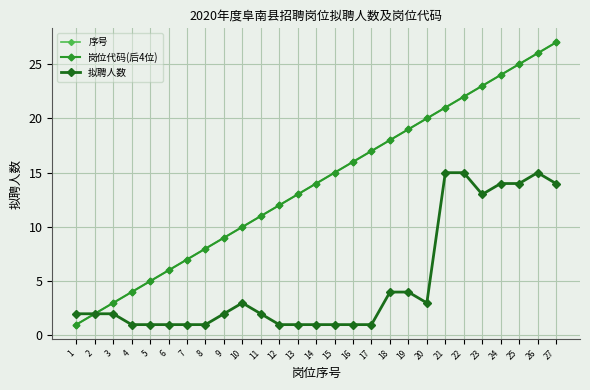

At which label does 岗位代码(后4位) reach its peak?

27